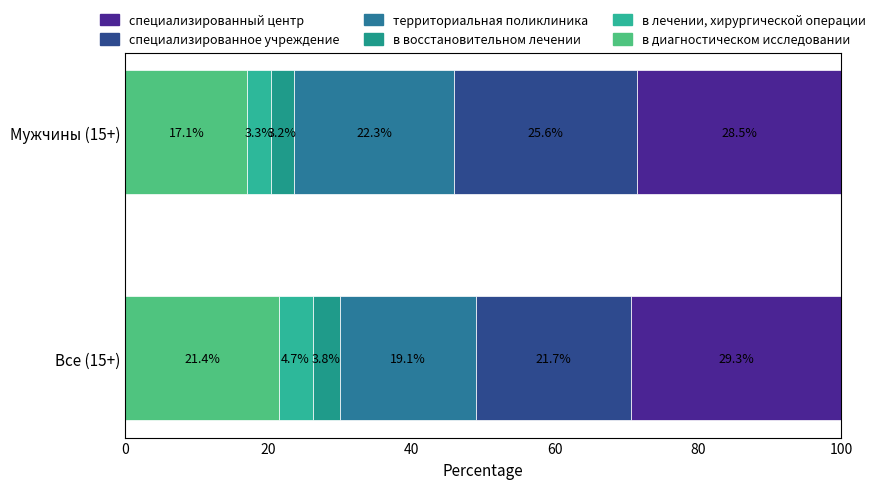

How many data points in в диагностическом исследовании are less than 21?

1